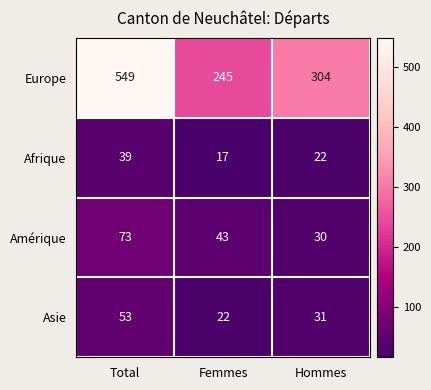

Is it true that Asie equals 18 at Hommes?

False